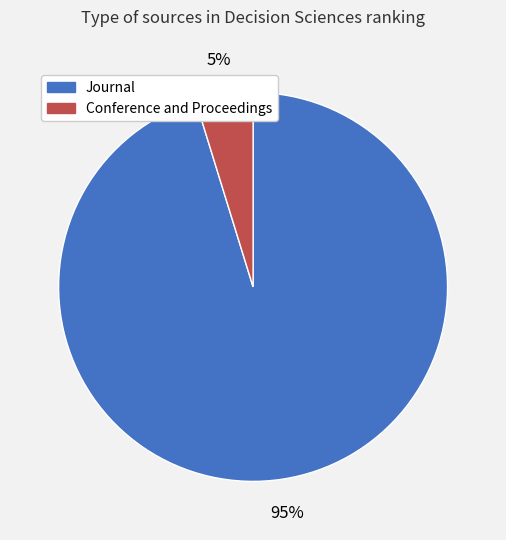

Is there any slice that represents more than half of the pie?

Yes